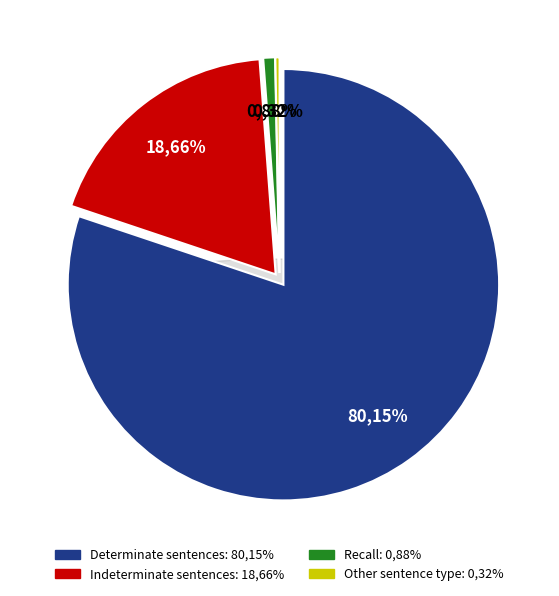

Rank the categories by value from highest to lowest.

Determinate sentences, Indeterminate sentences, Recall, Other sentence type